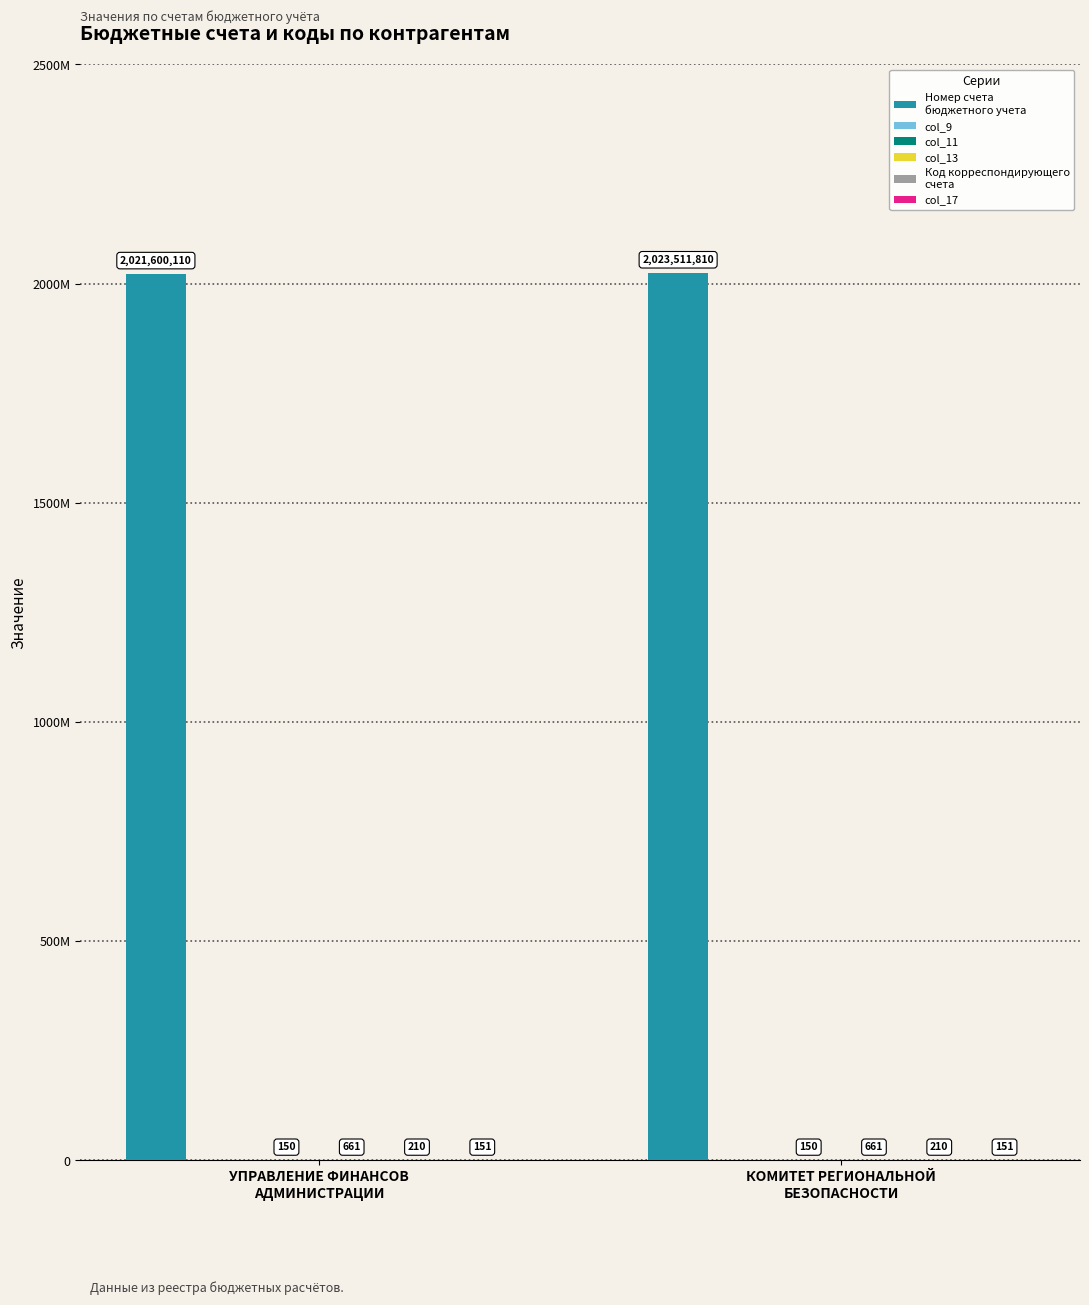

Which has a higher value, КОМИТЕТ РЕГИОНАЛЬНОЙ
БЕЗОПАСНОСТИ or УПРАВЛЕНИЕ ФИНАНСОВ
АДМИНИСТРАЦИИ?

КОМИТЕТ РЕГИОНАЛЬНОЙ
БЕЗОПАСНОСТИ